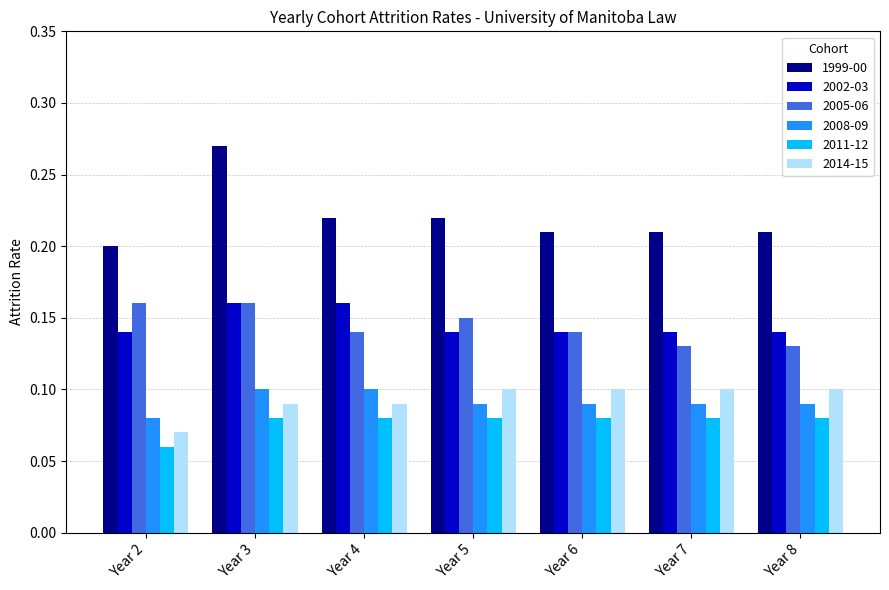

What are all the series names shown in the legend?

1999-00, 2002-03, 2005-06, 2008-09, 2011-12, 2014-15